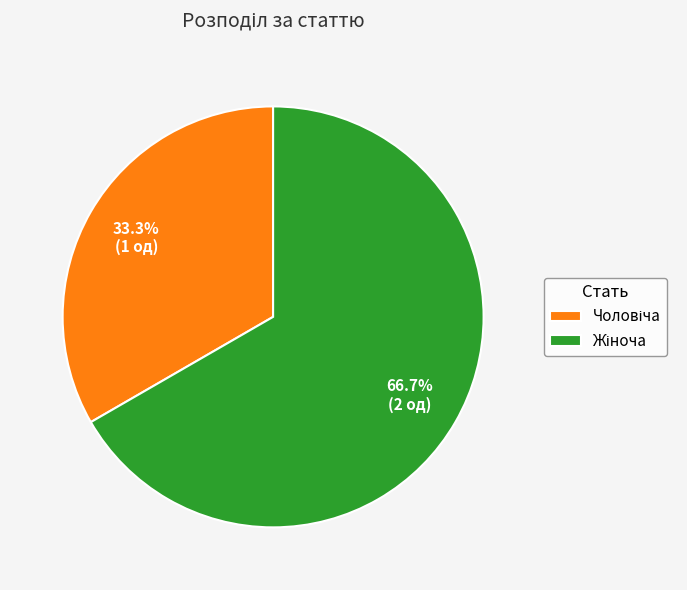

Does any single category account for the majority?

Yes